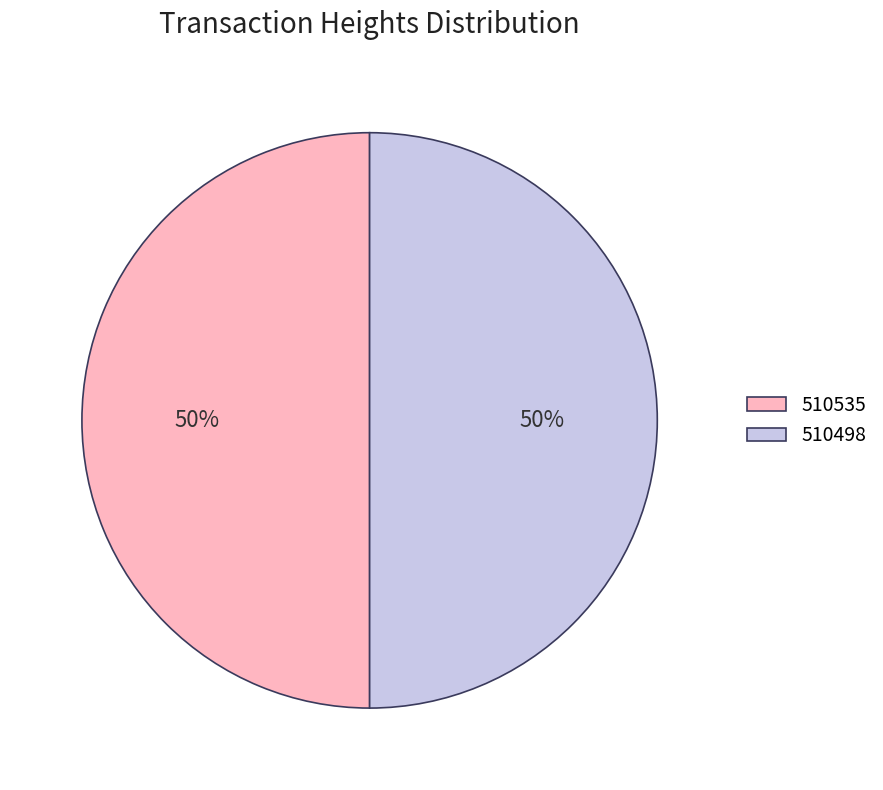

Is the sum of 510498 and 510535 greater than half?

Yes